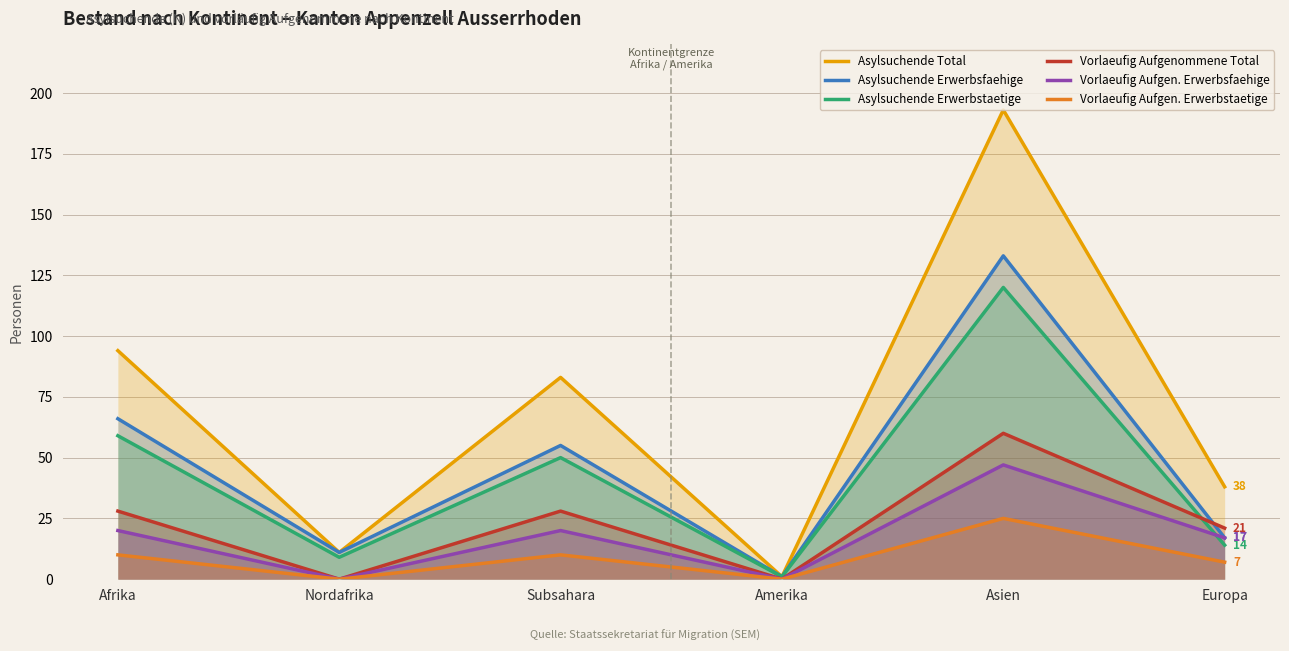

True or false: Vorlaeufig Aufgenommene Total has a value of -25 at Amerika.

False